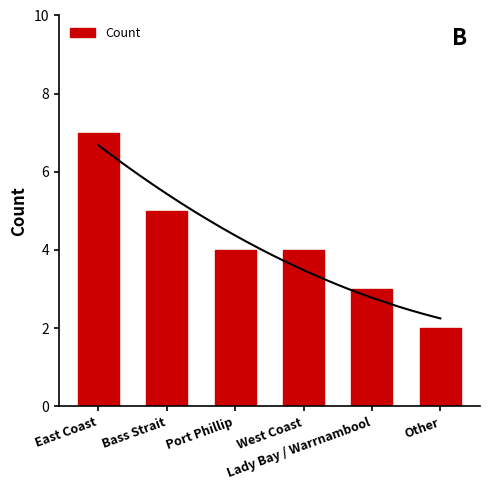

What is the greatest value displayed?

7